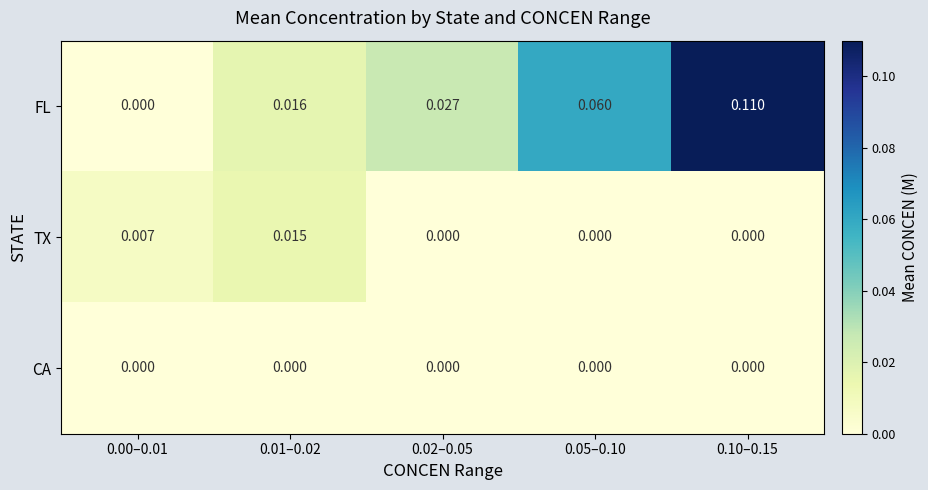

At which category is the sum across all series the highest?

0.10–0.15